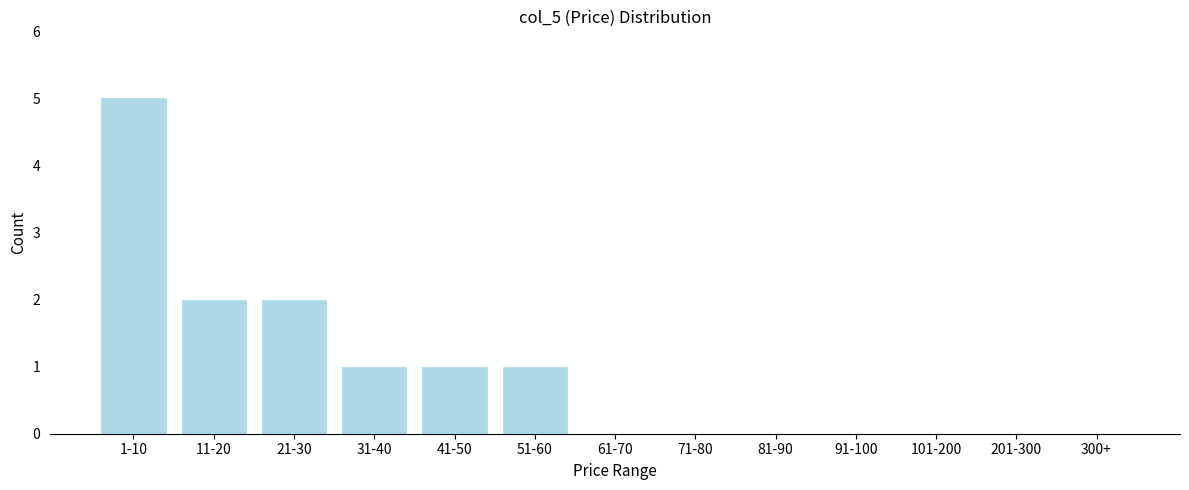

Reading left to right, transcribe all the data shown in this chart.

1-10=5	11-20=2	21-30=2	31-40=1	41-50=1	51-60=1	61-70=0	71-80=0	81-90=0	91-100=0	101-200=0	201-300=0	300+=0